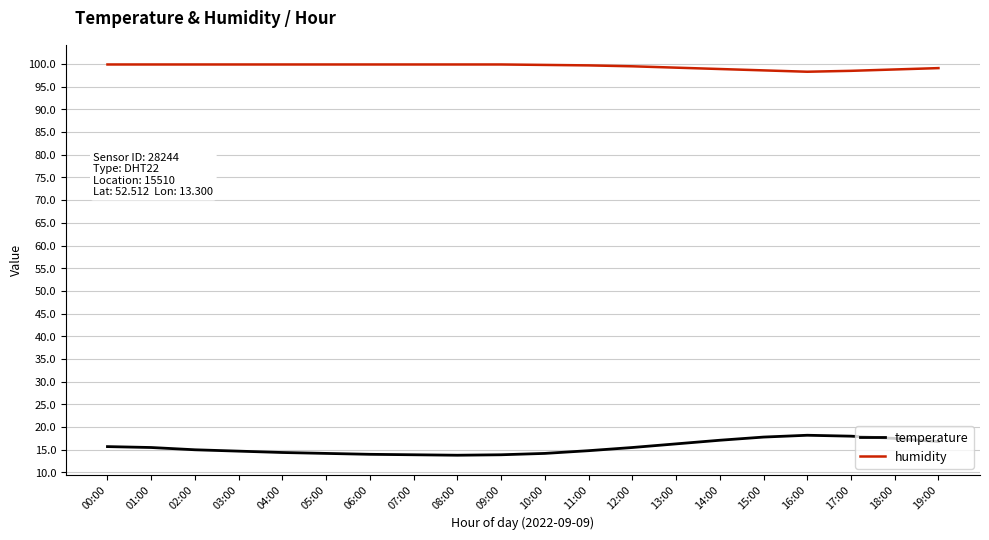

Which series has the largest range (max minus min)?

temperature